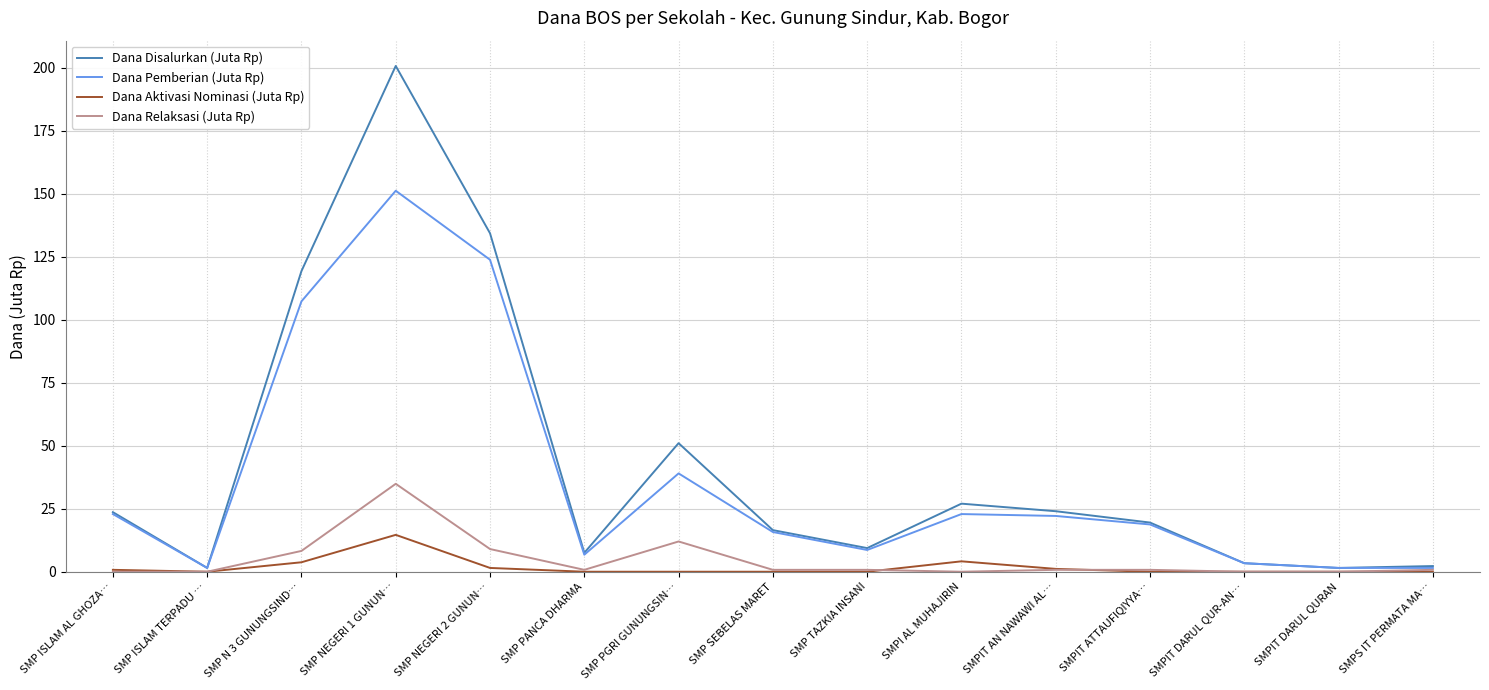

The Dana Disalurkan (Juta Rp) series shows 24.0 at SMPIT AN NAWAWI AL…. True or false?

True